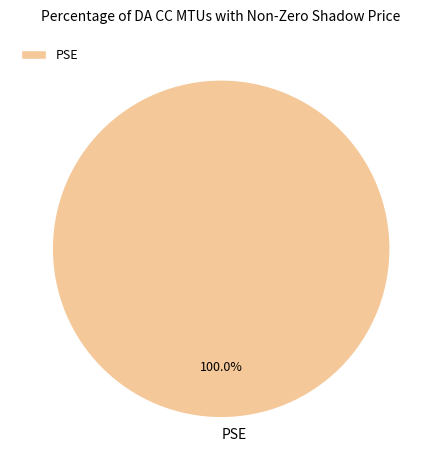

Which category accounts for the majority?

PSE